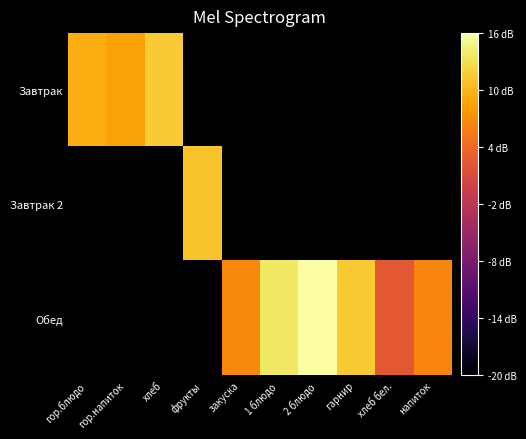

Which label corresponds to the smallest value in the chart?

фрукты